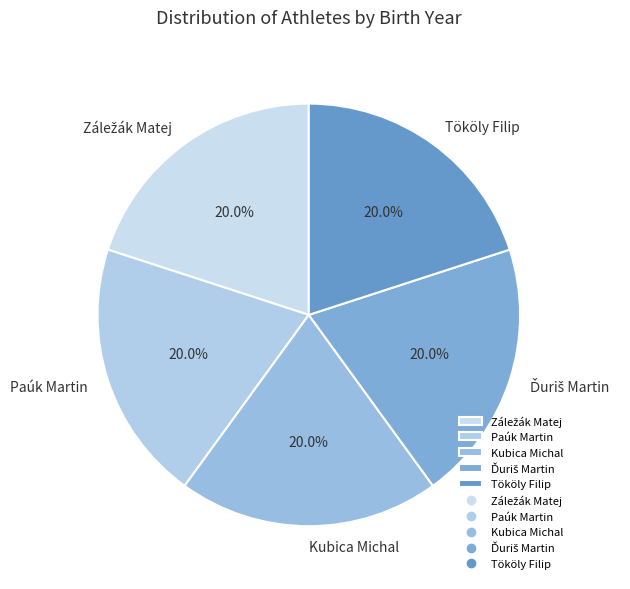

Is there a majority slice in this chart?

No